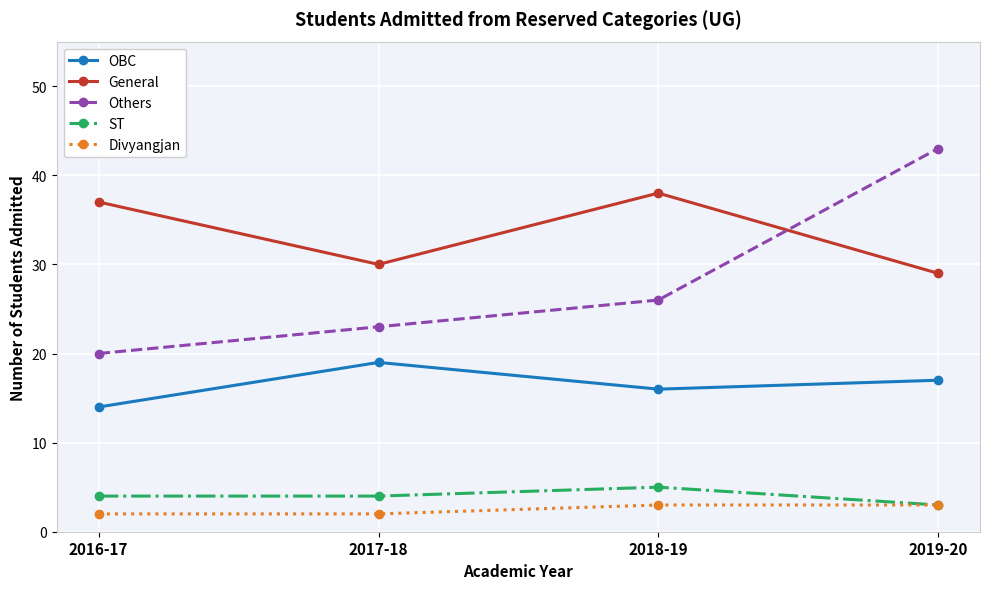

What are all the series names shown in the legend?

OBC, General, Others, ST, Divyangjan